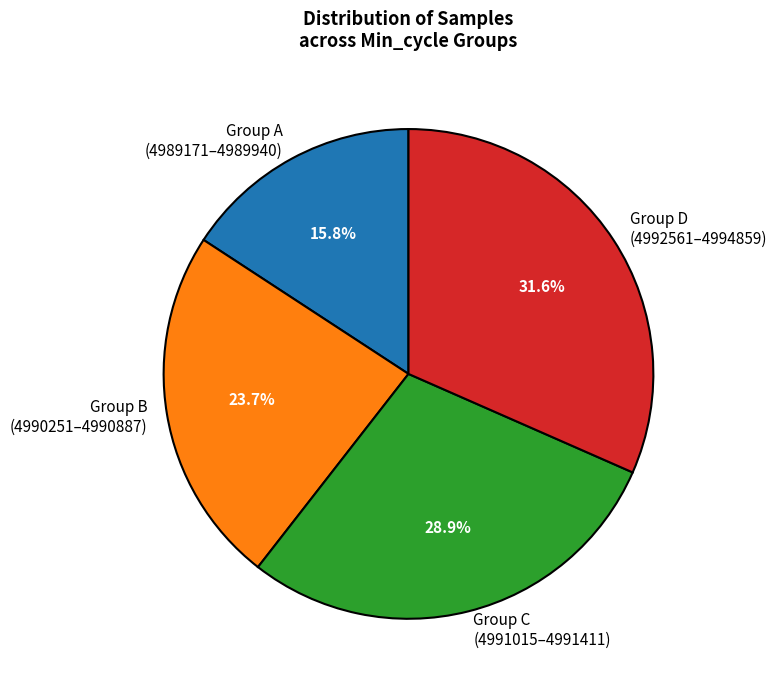

Is there any slice that represents more than half of the pie?

No